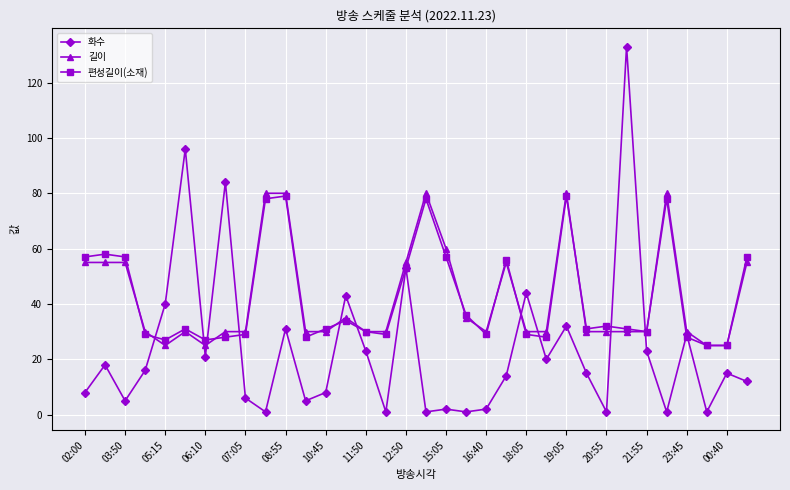

True or false: 편성길이(소재) has more than 1 points higher than both neighbors.

True